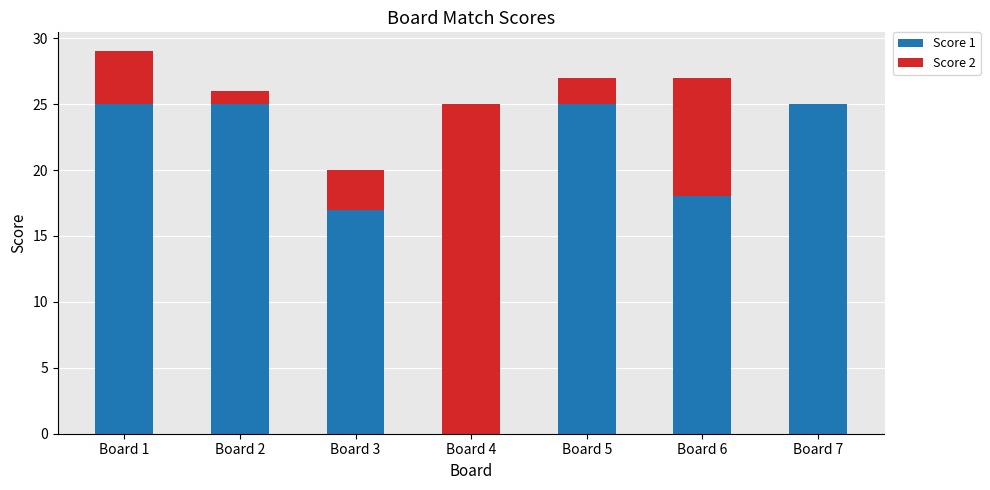

True or false: Score 1 has a value of 17 at Board 3.

True